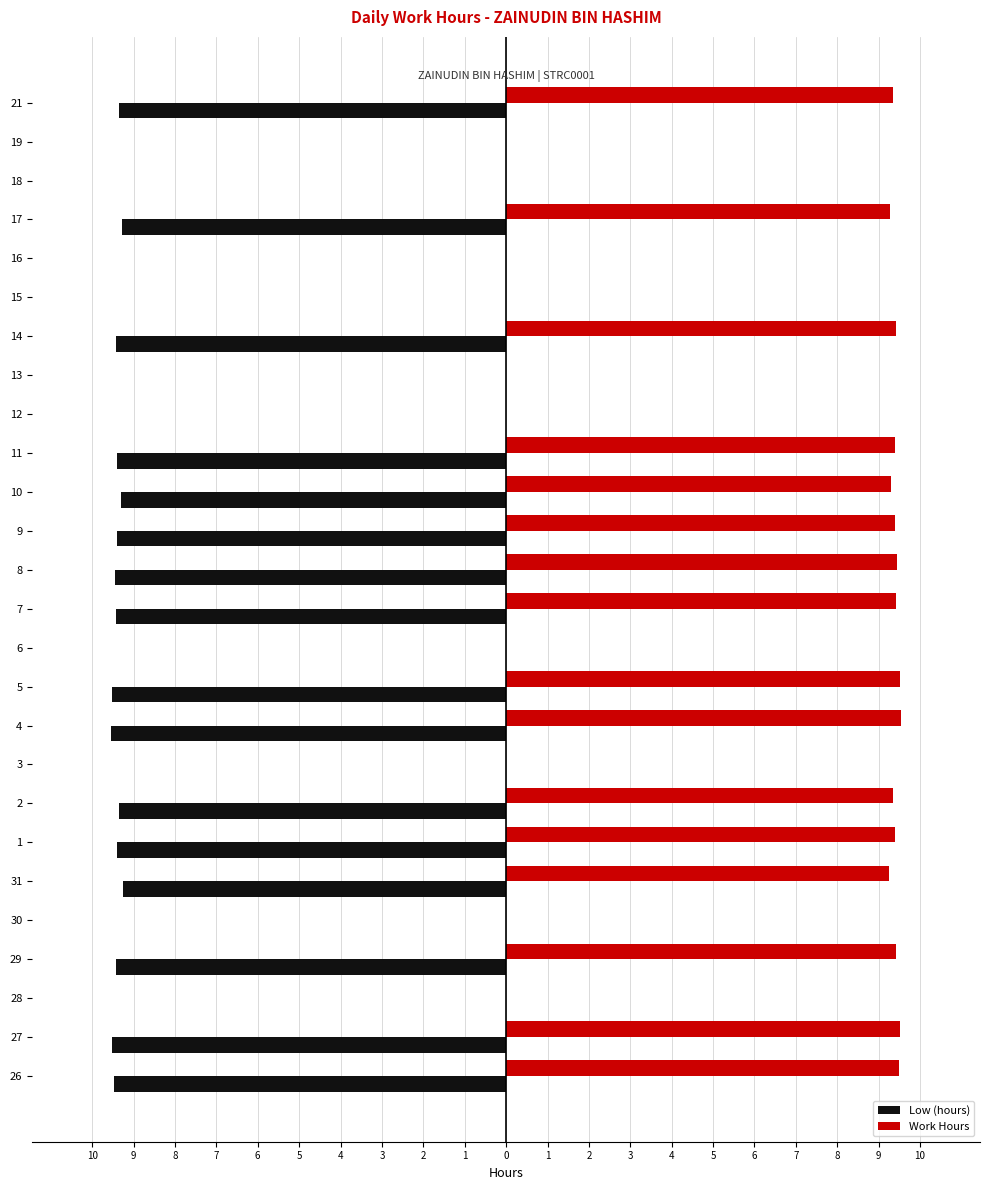

What are all the series names shown in the legend?

Low (hours), Work Hours